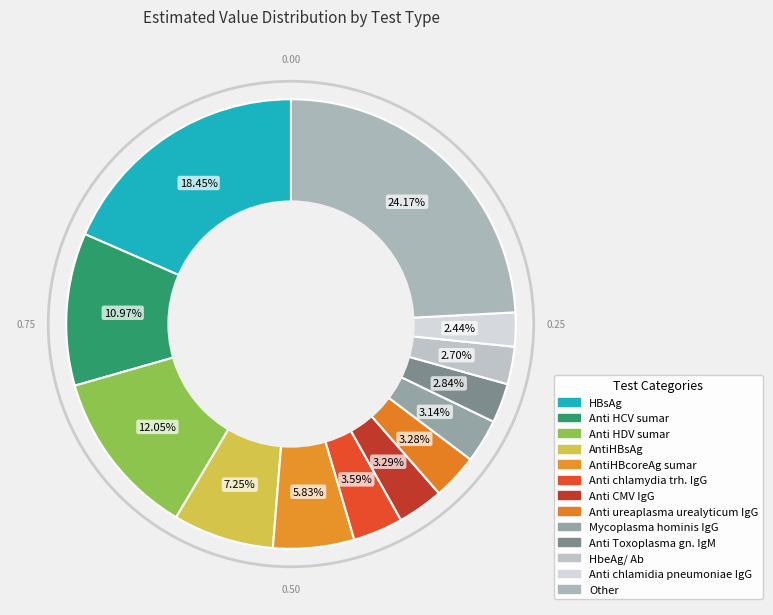

The Anti ureaplasma urealyticum IgG slice represents 3% of the pie. True or false?

True